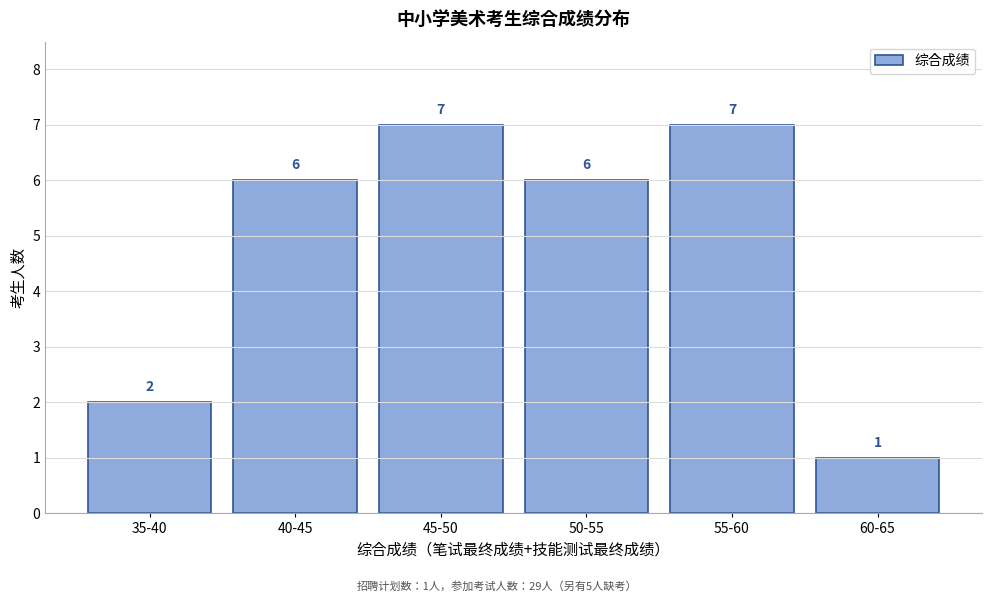

Reading right to left, extract all data points from this chart.

1	7	6	7	6	2